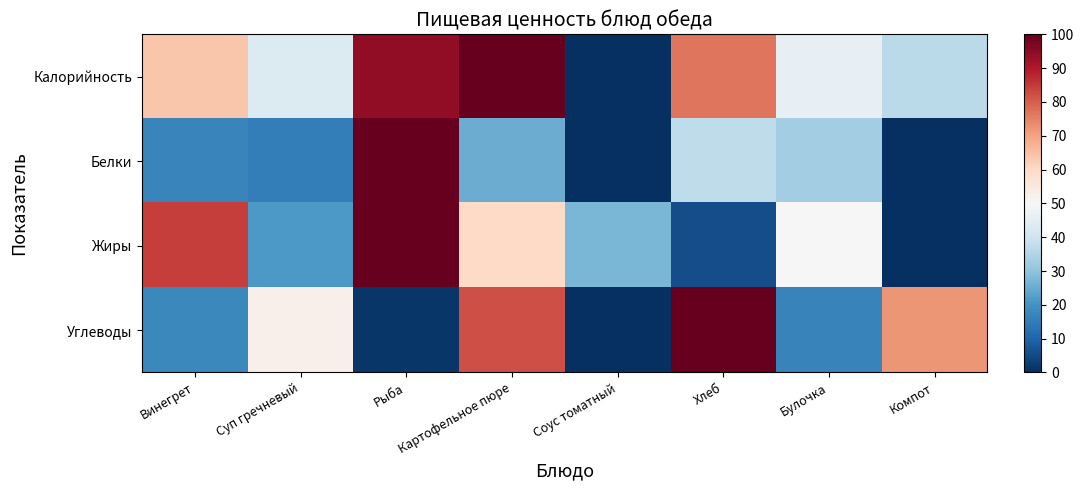

Reading left to right, what are all the values shown in this chart?

Калорийность: Винегрет=63.9	Суп гречневый=43.0	Рыба=94.5	Картофельное пюре=100.0	Соус томатный=0.0	Хлеб=76.9	Булочка=46.0	Компот=36.5
Белки: Винегрет=16.8	Суп гречневый=15.4	Рыба=100.0	Картофельное пюре=25.0	Соус томатный=0.0	Хлеб=37.2	Булочка=32.5	Компот=0.1
Жиры: Винегрет=84.5	Суп гречневый=21.2	Рыба=100.0	Картофельное пюре=60.0	Соус томатный=27.2	Хлеб=5.6	Булочка=49.9	Компот=0.0
Углеводы: Винегрет=17.6	Суп гречневый=52.7	Рыба=1.2	Картофельное пюре=82.3	Соус томатный=0.0	Хлеб=100.0	Булочка=16.6	Компот=72.2